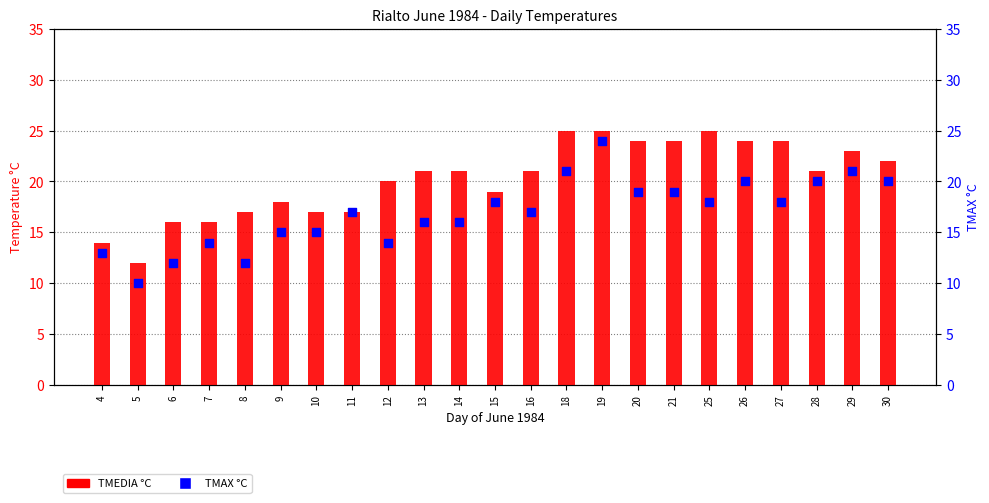

Is the value of TMAX °C at 9 greater than the value of TMEDIA °C at 28?

No